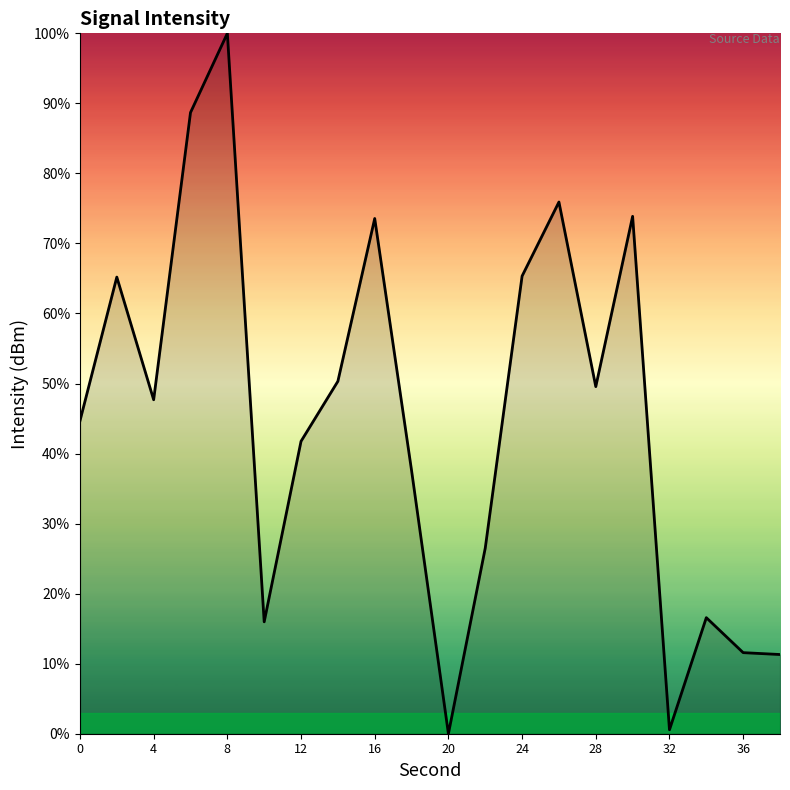

What is the maximum value shown in the chart?

100.0